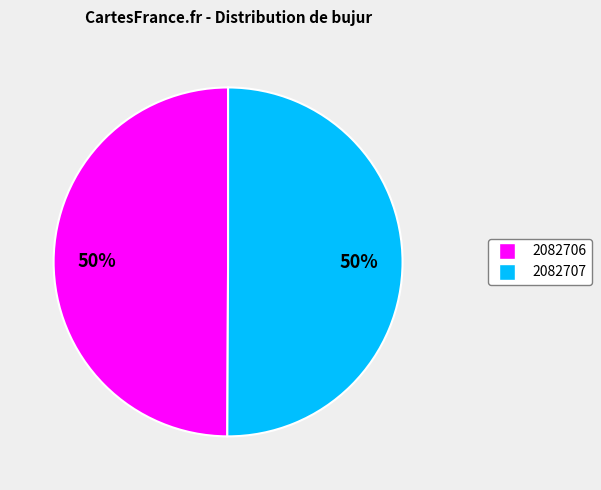

How many slices are in this pie chart?

2